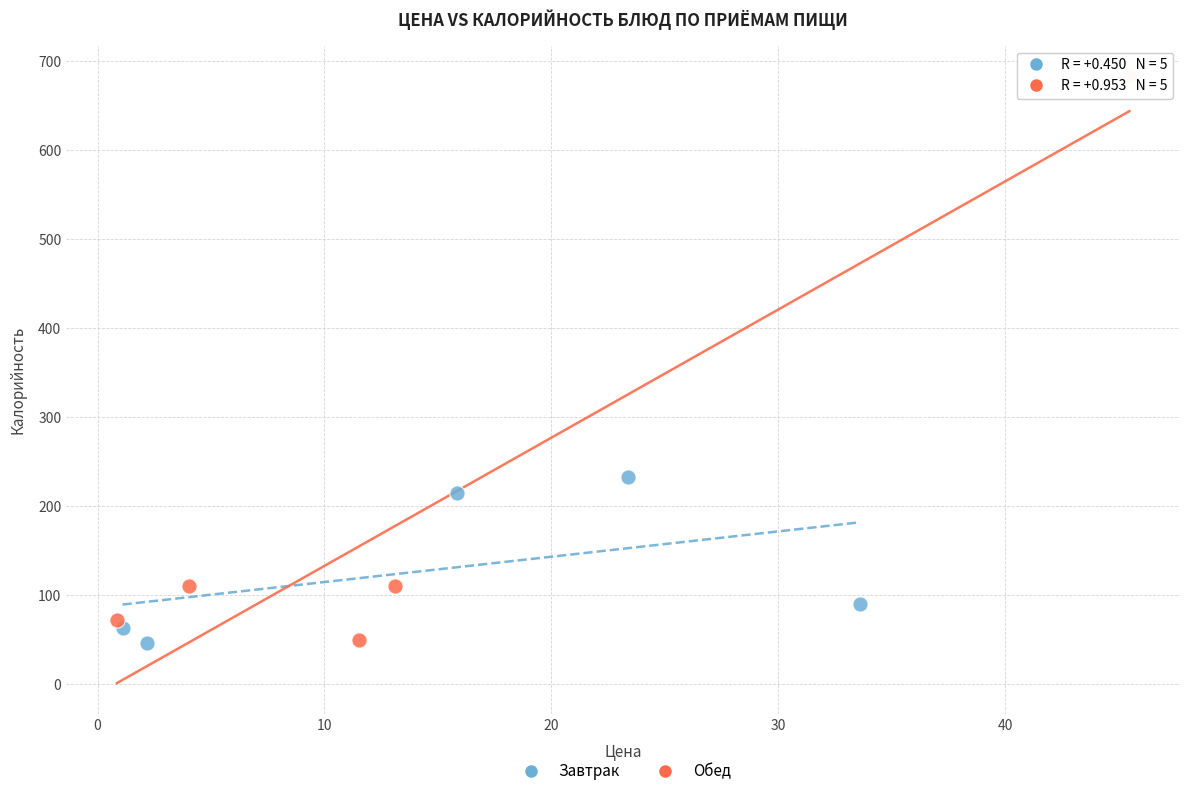

Which series contains the highest Y value?

Обед